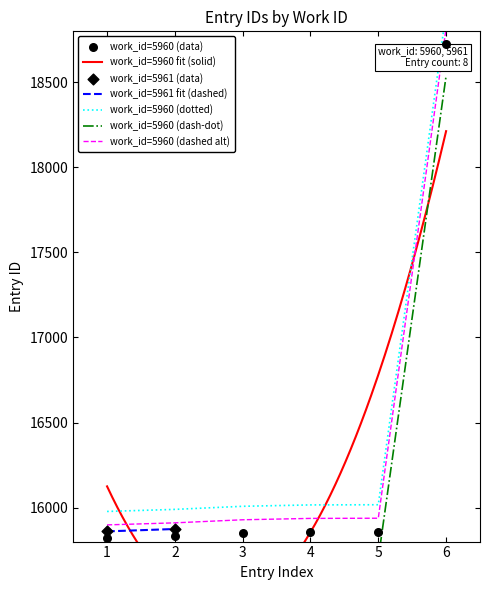

Between 4 and 5, which is larger?

5